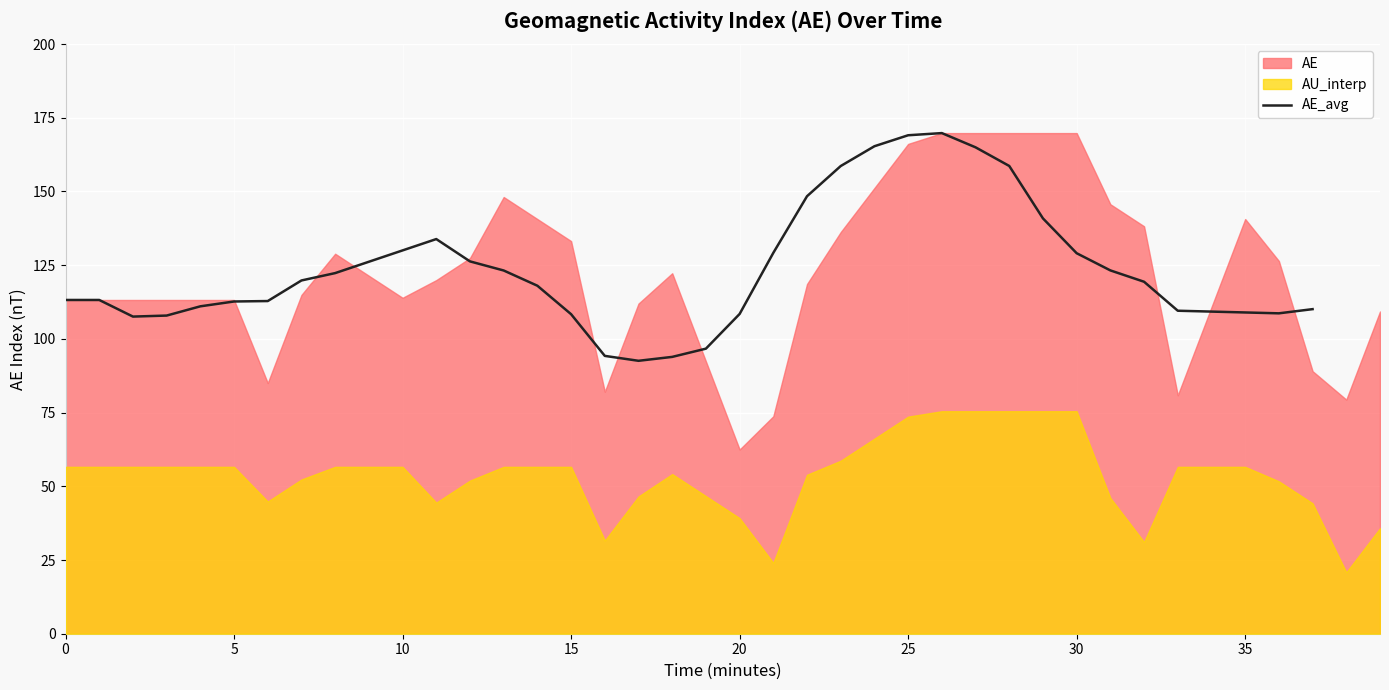

Approximately how many times larger is the value at 22 compared to 29?

1.1